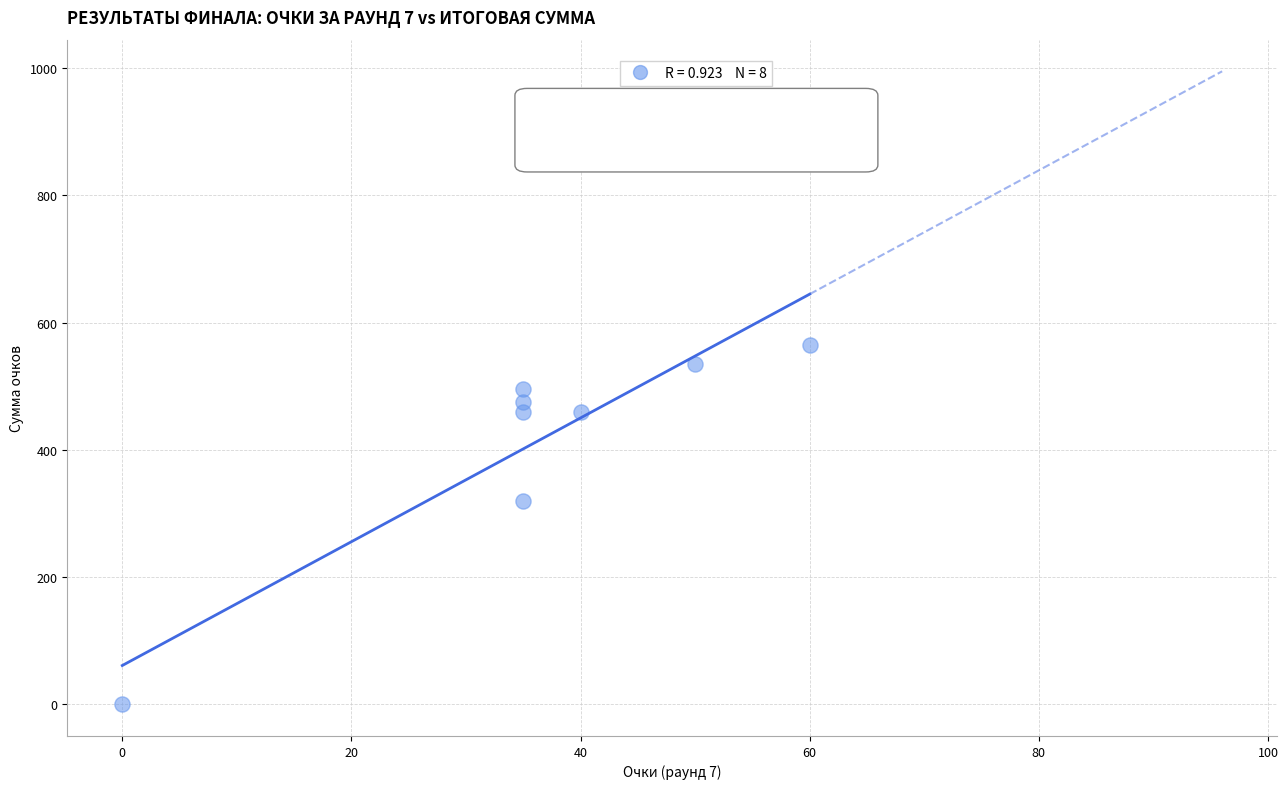

What is the average Y value?

414